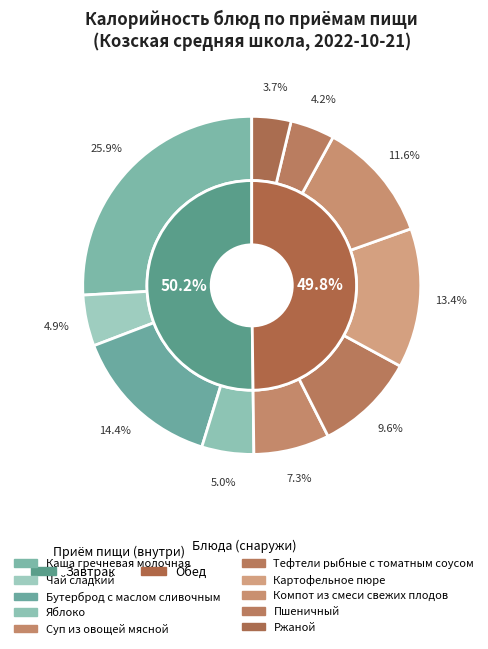

Rank the categories by value from highest to lowest.

Каша гречневая молочная, Бутерброд с маслом сливочным, Картофельное пюре, Компот из смеси свежих плодов, Тефтели рыбные с томатным соусом, Суп из овощей мясной, Яблоко, Чай сладкий, Пшеничный, Ржаной